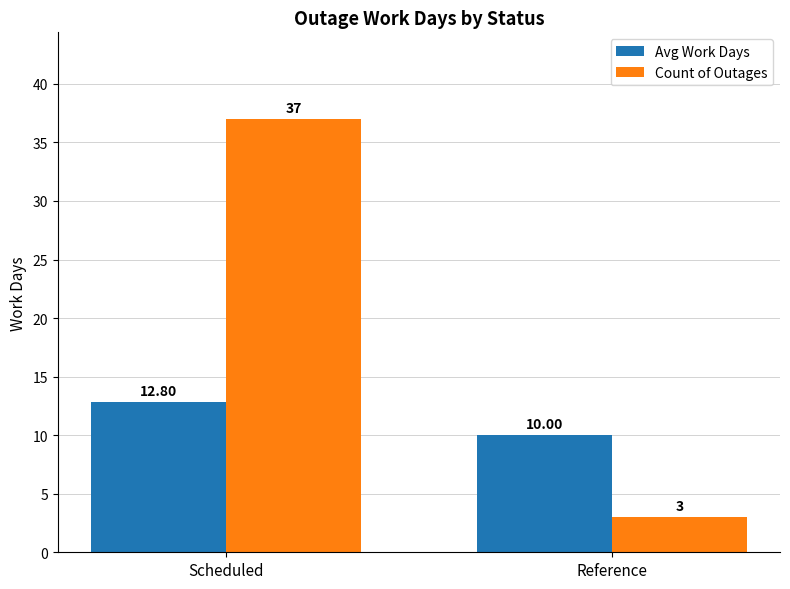

What is the label of the 1st bar from the left?

Scheduled